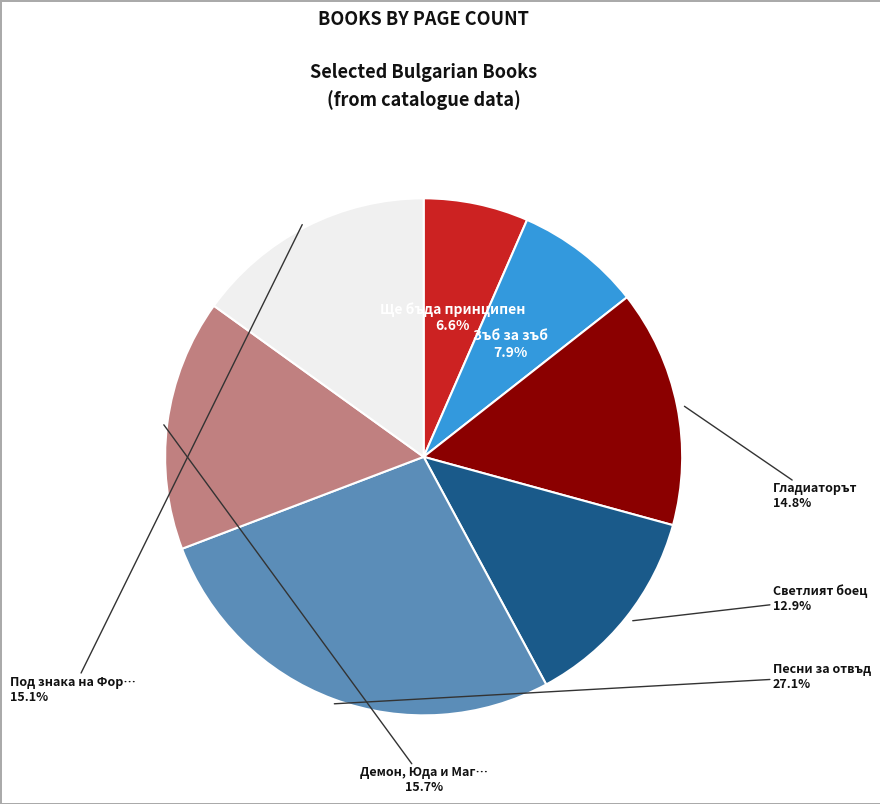

Is there a majority slice in this chart?

No